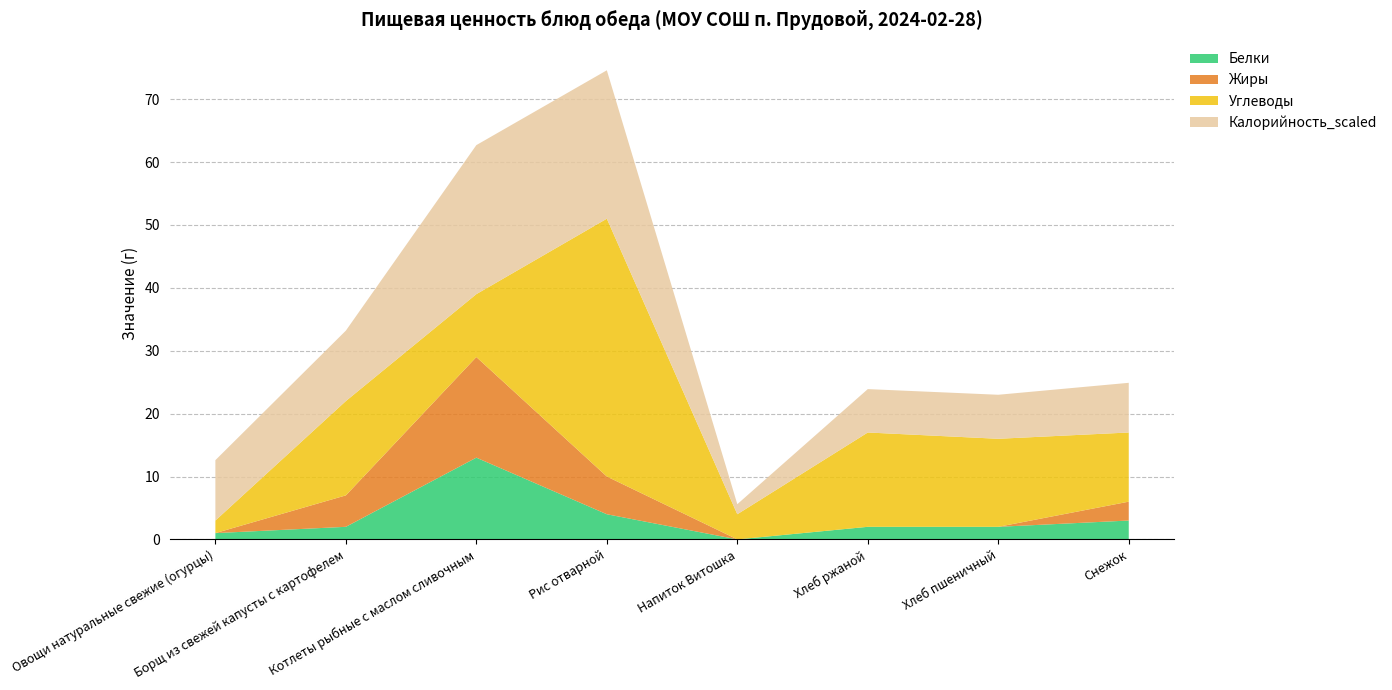

Reading left to right, extract all data points from this chart.

Белки: Овощи натуральные свежие (огурцы)=1.0	Борщ из свежей капусты с картофелем=2.0	Котлеты рыбные с маслом сливочным=13.0	Рис отварной=4.0	Напиток Витошка=0.0	Хлеб ржаной=2.0	Хлеб пшеничный=2.0	Снежок=3.0
Жиры: Овощи натуральные свежие (огурцы)=0.0	Борщ из свежей капусты с картофелем=5.0	Котлеты рыбные с маслом сливочным=16.0	Рис отварной=6.0	Напиток Витошка=0.0	Хлеб ржаной=0.0	Хлеб пшеничный=0.0	Снежок=3.0
Углеводы: Овощи натуральные свежие (огурцы)=2.0	Борщ из свежей капусты с картофелем=15.0	Котлеты рыбные с маслом сливочным=10.0	Рис отварной=41.0	Напиток Витошка=4.0	Хлеб ржаной=15.0	Хлеб пшеничный=14.0	Снежок=11.0
Калорийность_scaled: Овощи натуральные свежие (огурцы)=9.6	Борщ из свежей капусты с картофелем=11.2	Котлеты рыбные с маслом сливочным=23.7	Рис отварной=23.6	Напиток Витошка=1.6	Хлеб ржаной=6.9	Хлеб пшеничный=7.0	Снежок=7.9